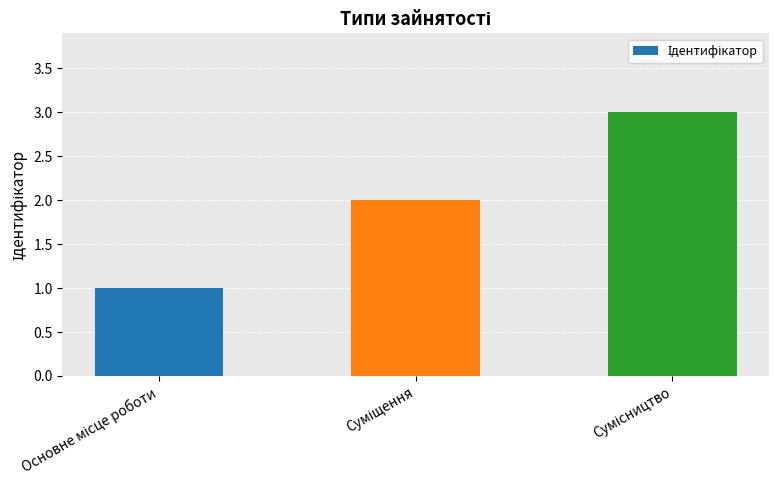

What is the difference between the maximum and minimum values?

2